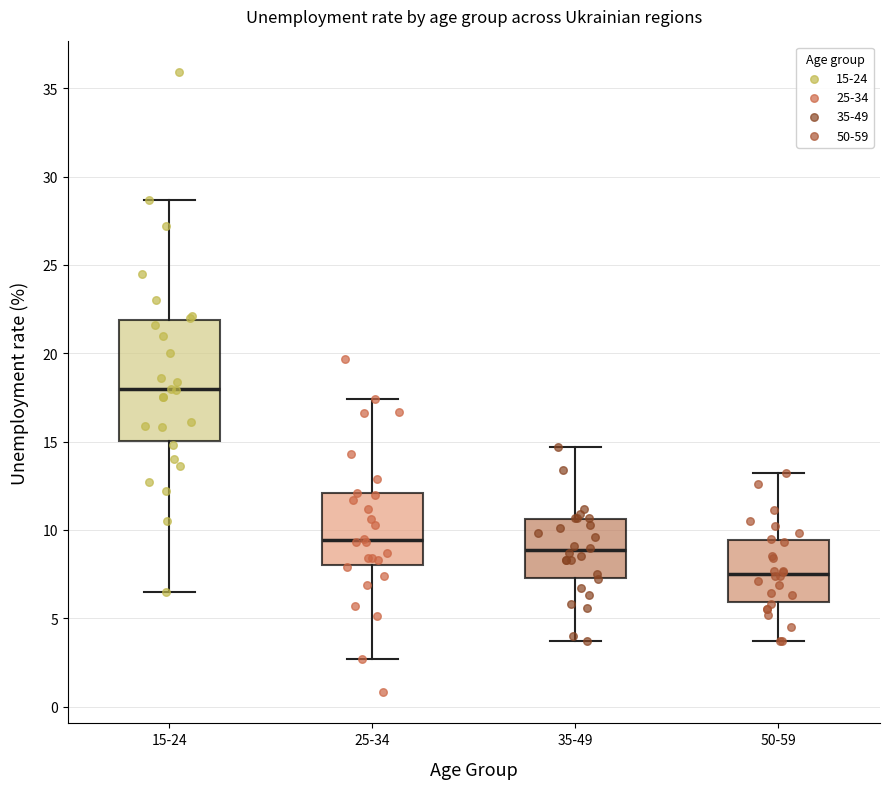

Which box has the lowest median line?

50-59